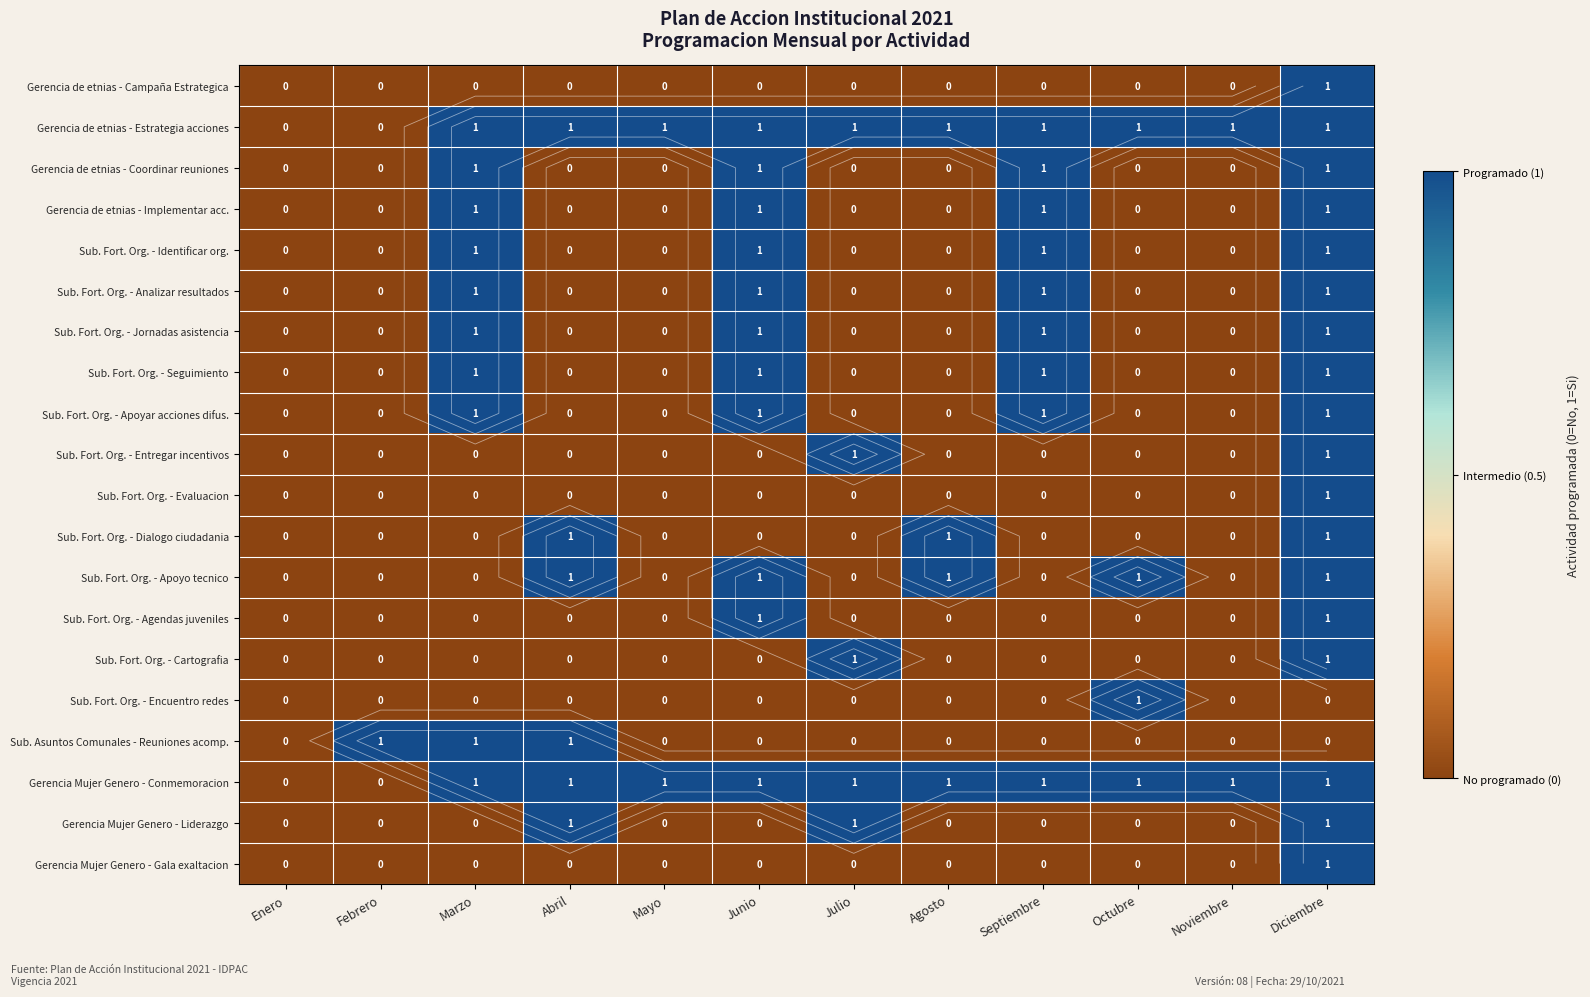

What is the difference between the maximum and second lowest values in the Sub. Fort. Org. - Identificar org. series?

1